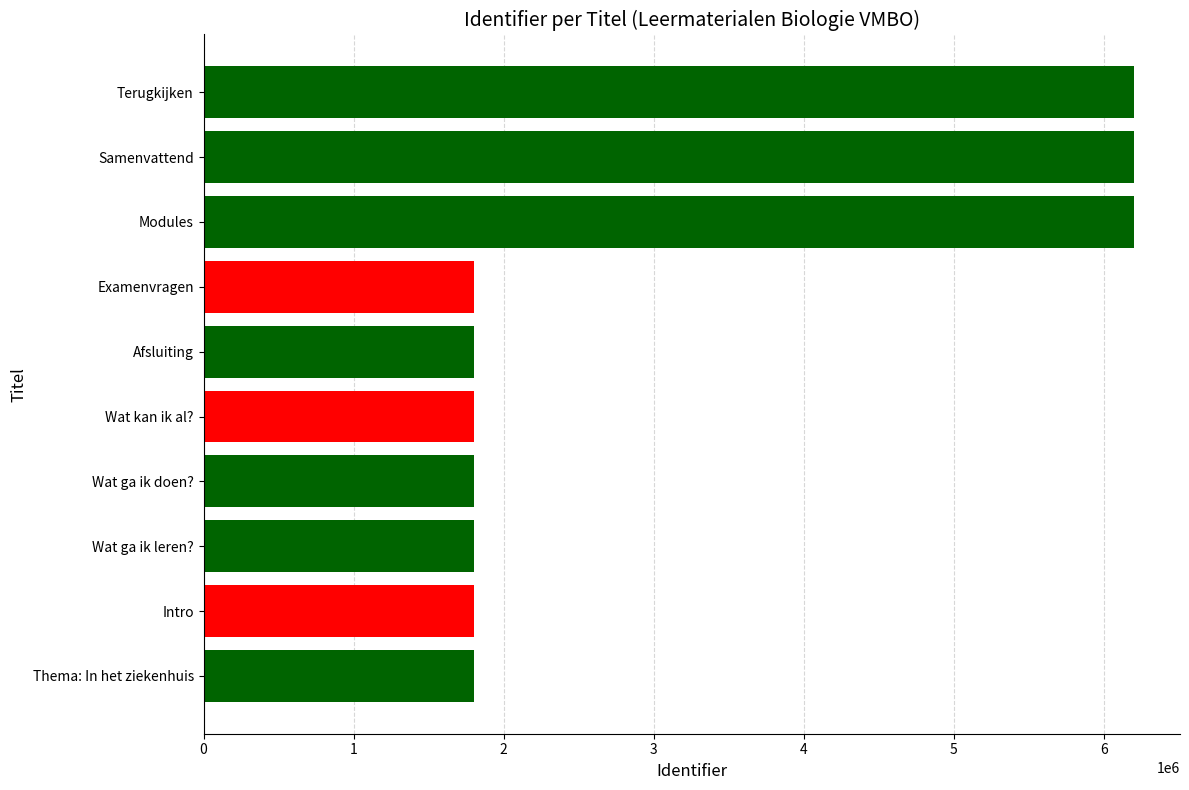

How many data points are less than 1803645?

5